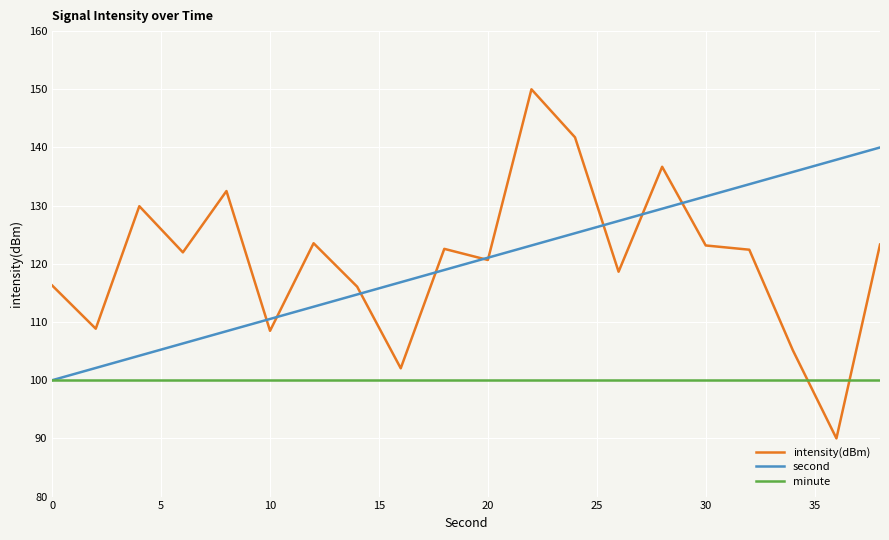

What is the maximum value shown in the chart?

150.0